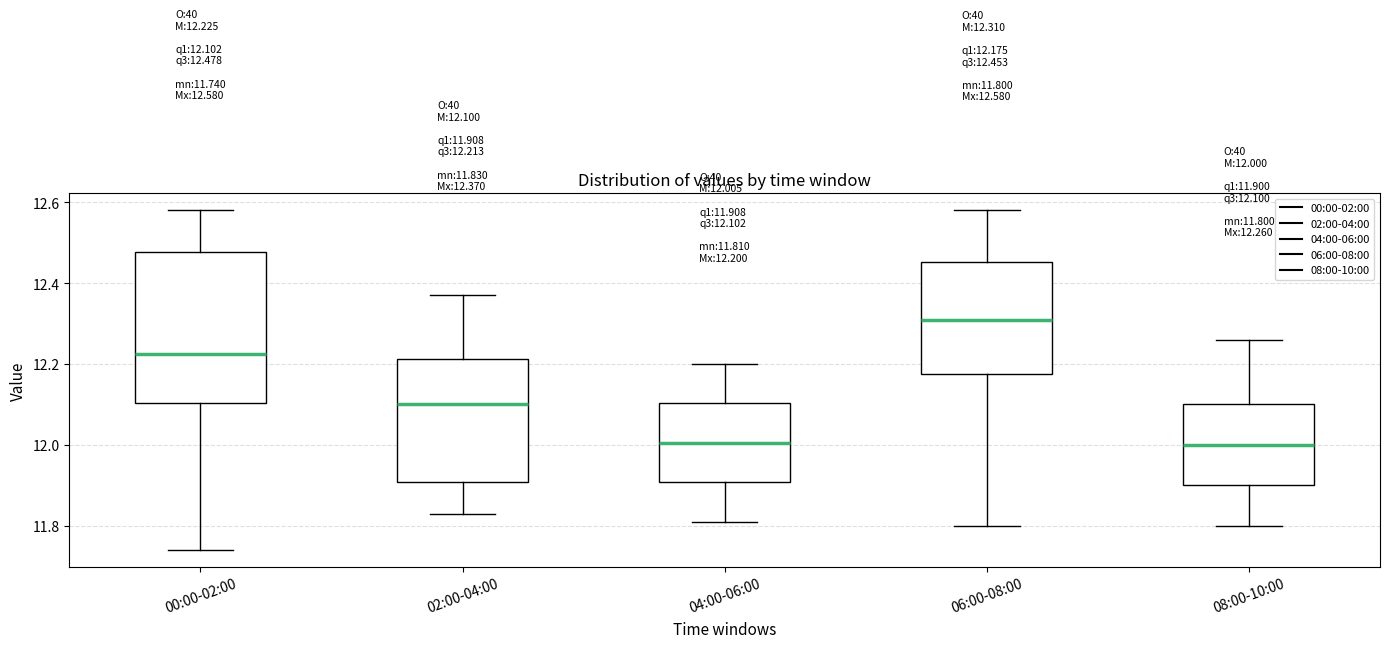

Comparing the boxes themselves (not the whiskers), which one is the tallest?

00:00-02:00